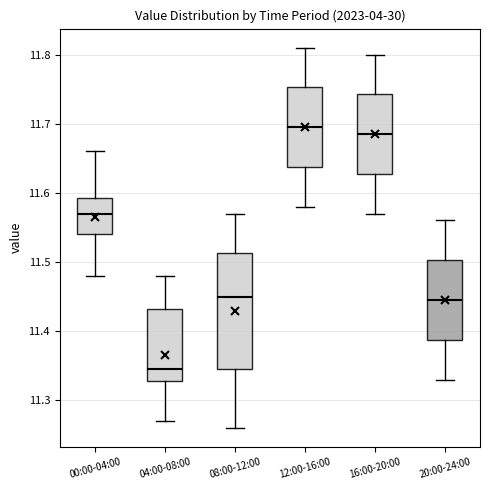

Reading left to right, read every box against the y-axis: the position of its median line, the range the box covers, and the ends of its whiskers. The values are not printed on the chart, so give them approximately, as read against the axis.

00:00-04:00: median 11.57, box 11.54 to 11.59, whiskers 11.48 to 11.66
04:00-08:00: median 11.35, box 11.33 to 11.43, whiskers 11.27 to 11.48
08:00-12:00: median 11.45, box 11.35 to 11.51, whiskers 11.26 to 11.57
12:00-16:00: median 11.70, box 11.64 to 11.75, whiskers 11.58 to 11.81
16:00-20:00: median 11.69, box 11.63 to 11.74, whiskers 11.57 to 11.80
20:00-24:00: median 11.45, box 11.39 to 11.50, whiskers 11.33 to 11.56